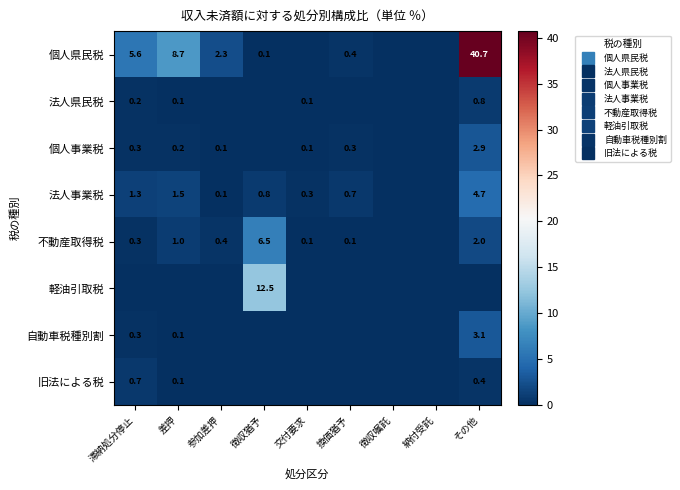

What is the approximate value of 個人事業税 at 差押?

0.2